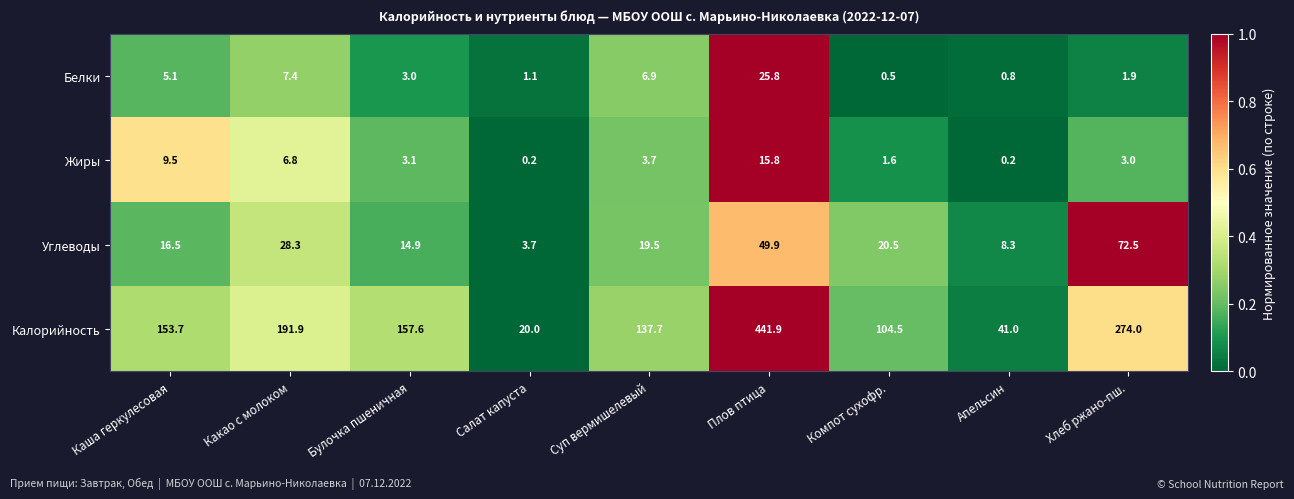

Which series has the largest range (max minus min)?

Калорийность